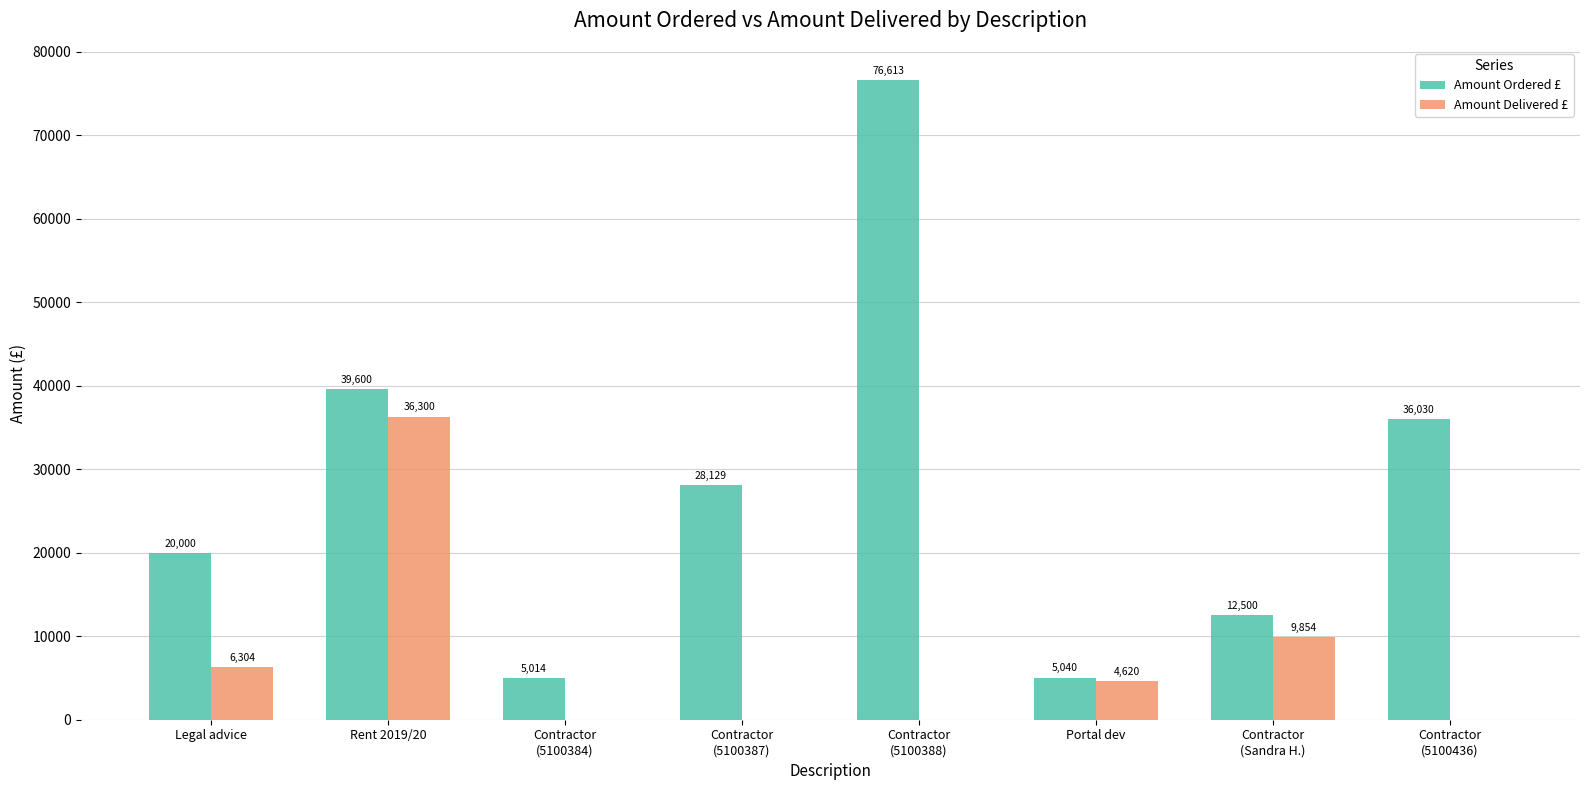

The value of Amount Delivered £ at Rent 2019/20 is 36300.0. True or false?

True